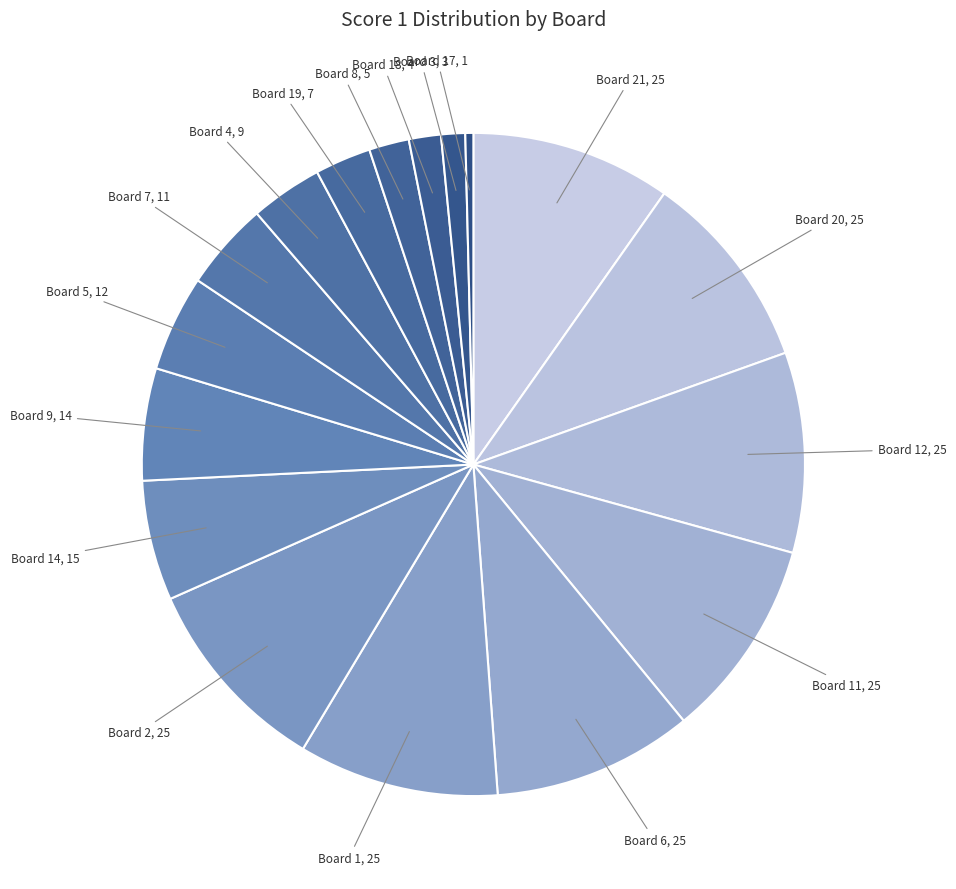

Which slice is the largest?

Board 1